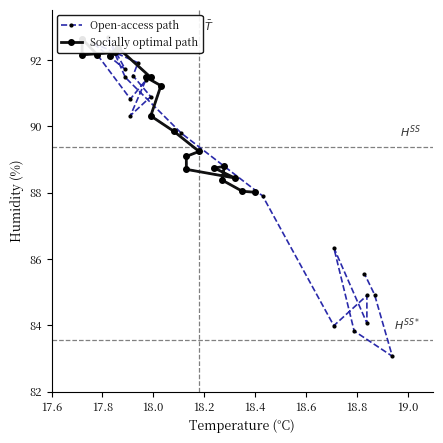

What is the label of the 35th point from the right?

18.6